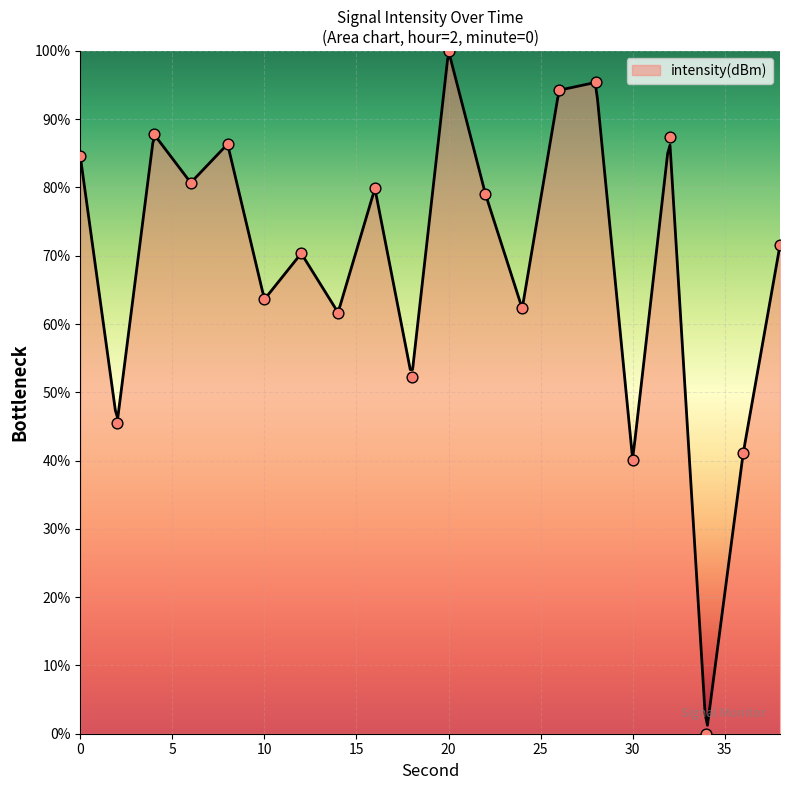

Between 2 and 10, which is larger?

10